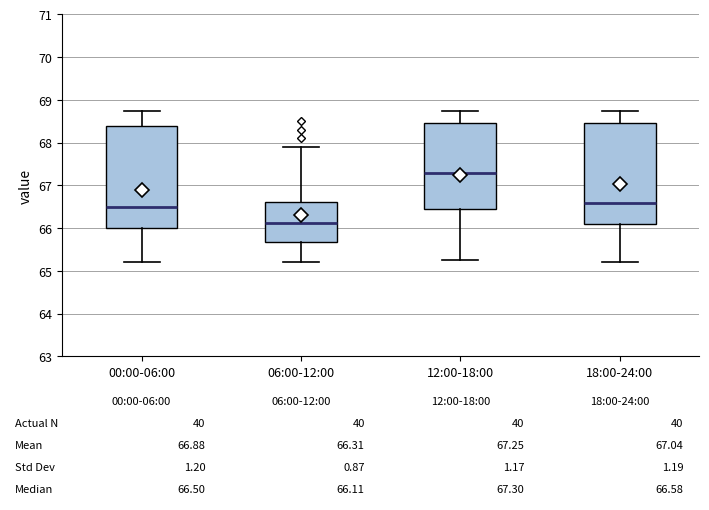

Which box has the highest median line?

12:00-18:00